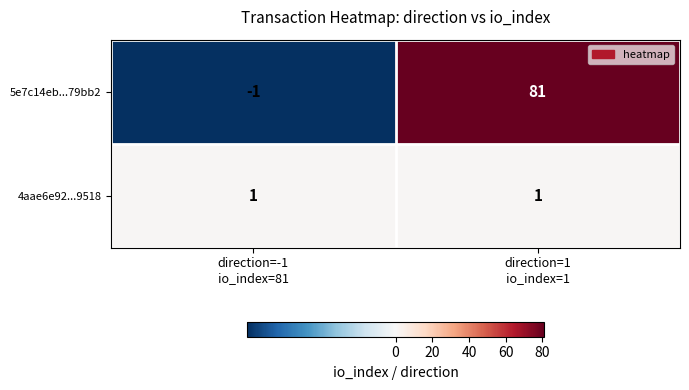

What is the greatest value displayed?

81